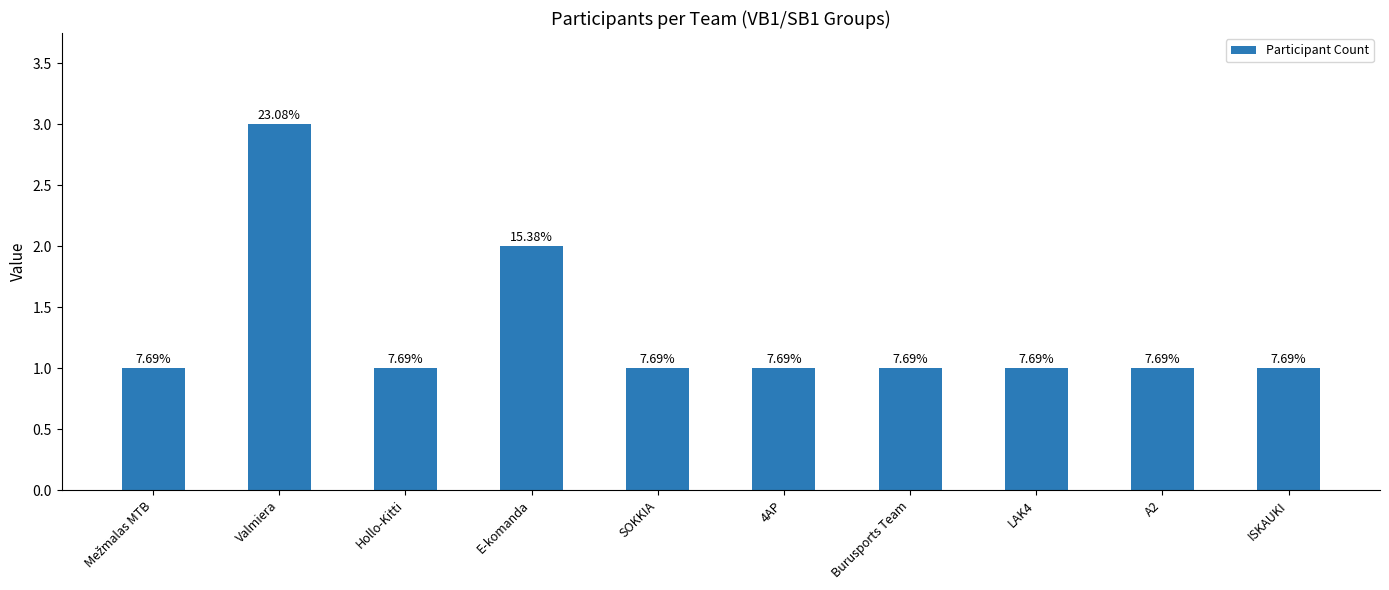

What is the difference between the maximum and minimum values?

2